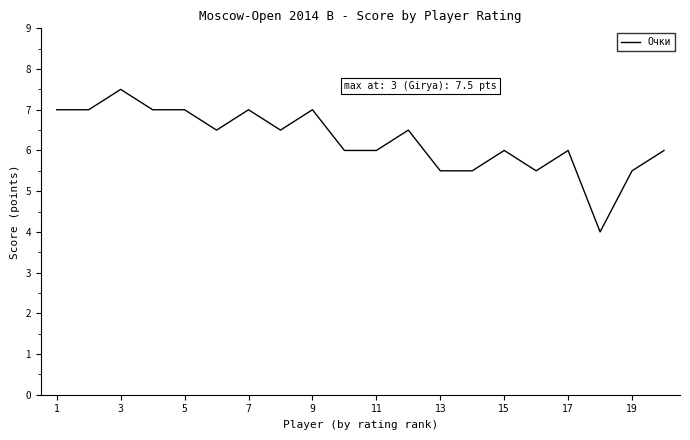

Count the number of categories in the chart.

20